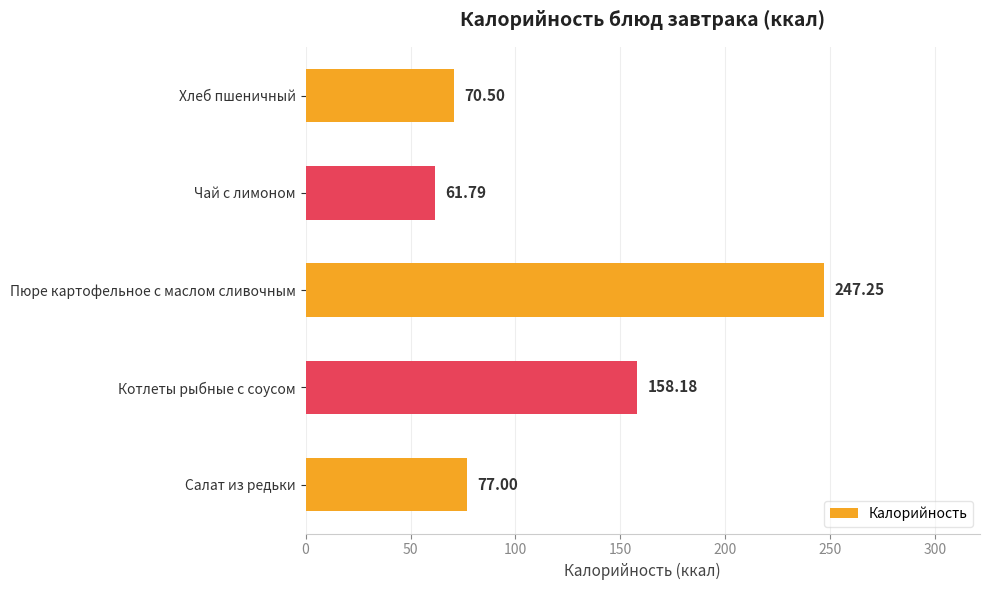

Which has a higher value, Котлеты рыбные с соусом or Хлеб пшеничный?

Котлеты рыбные с соусом